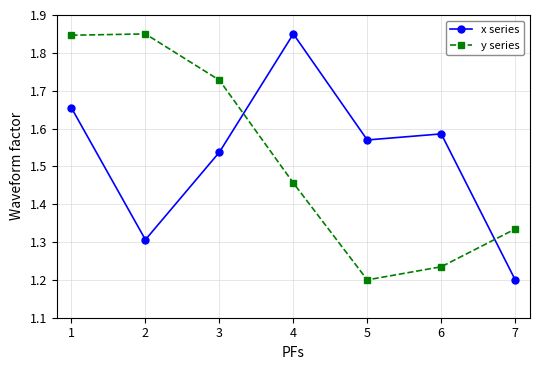

After their last crossing, which series has the higher values: x series or y series?

y series